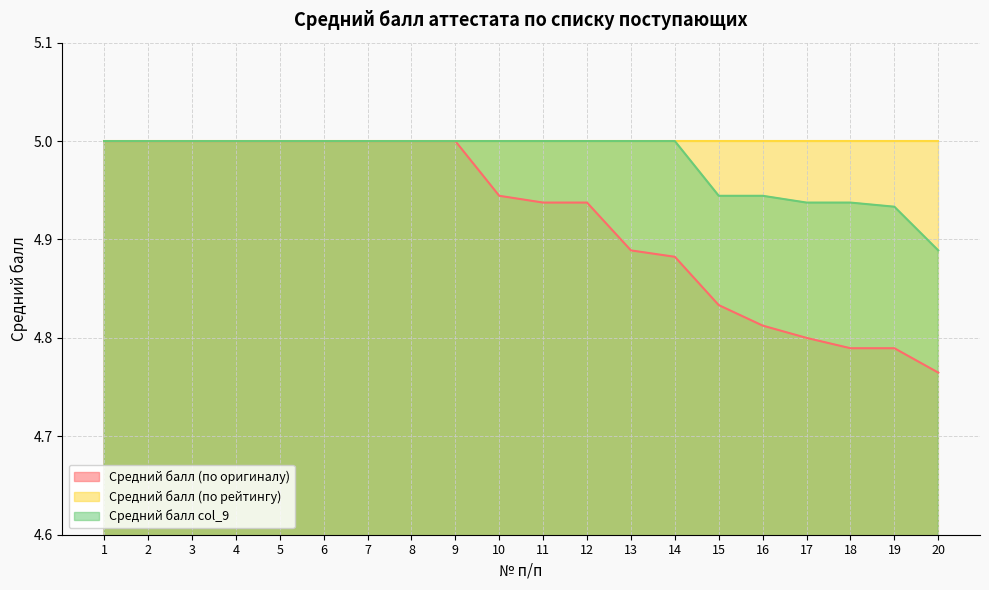

What is the approximate value of Средний балл col_9 at 7?

5.0